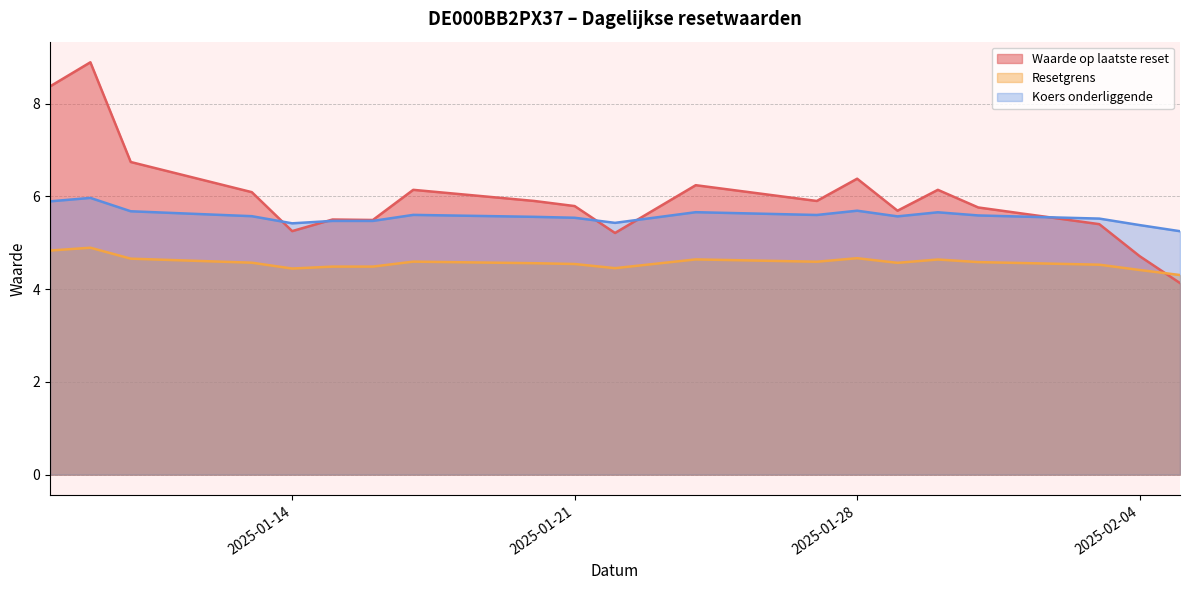

What is the maximum value shown in the chart?

8.9